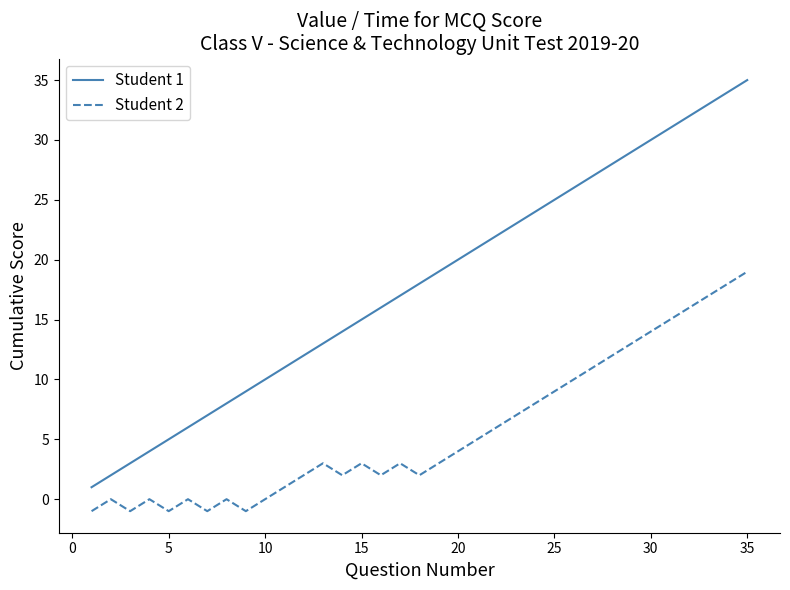

Which series has the largest total across all categories?

Student 1